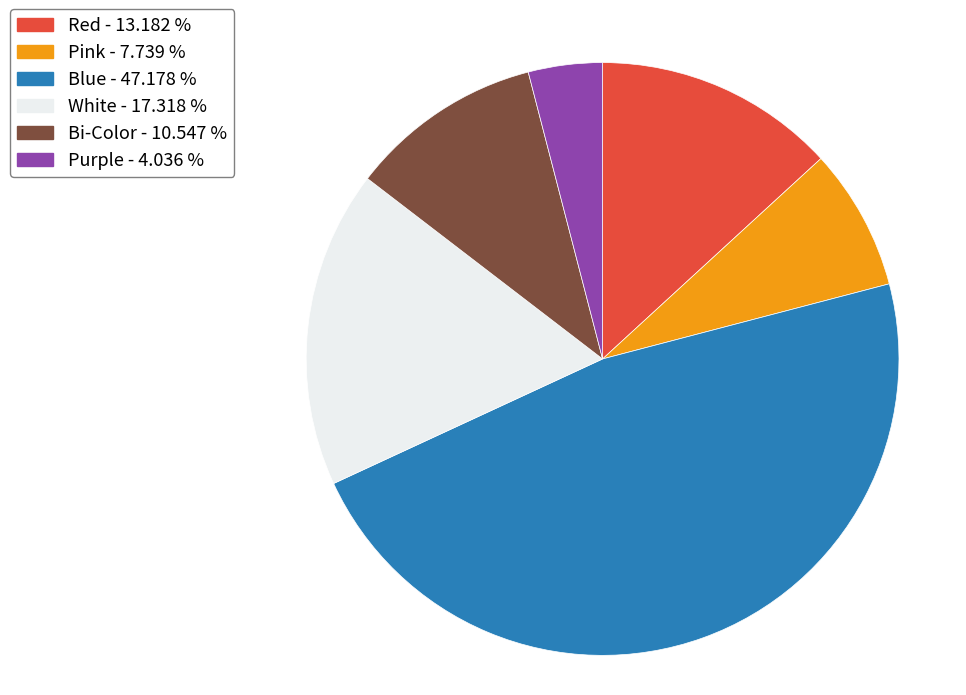

Approximately how many times larger is the value at Pink compared to White?

0.4